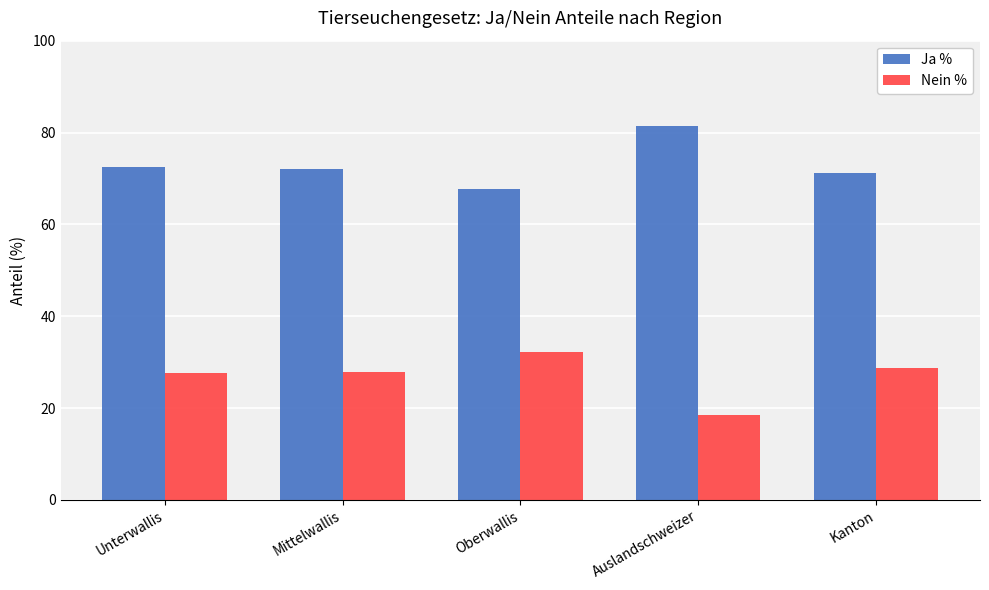

What is the total value across all series at Unterwallis?

100.0